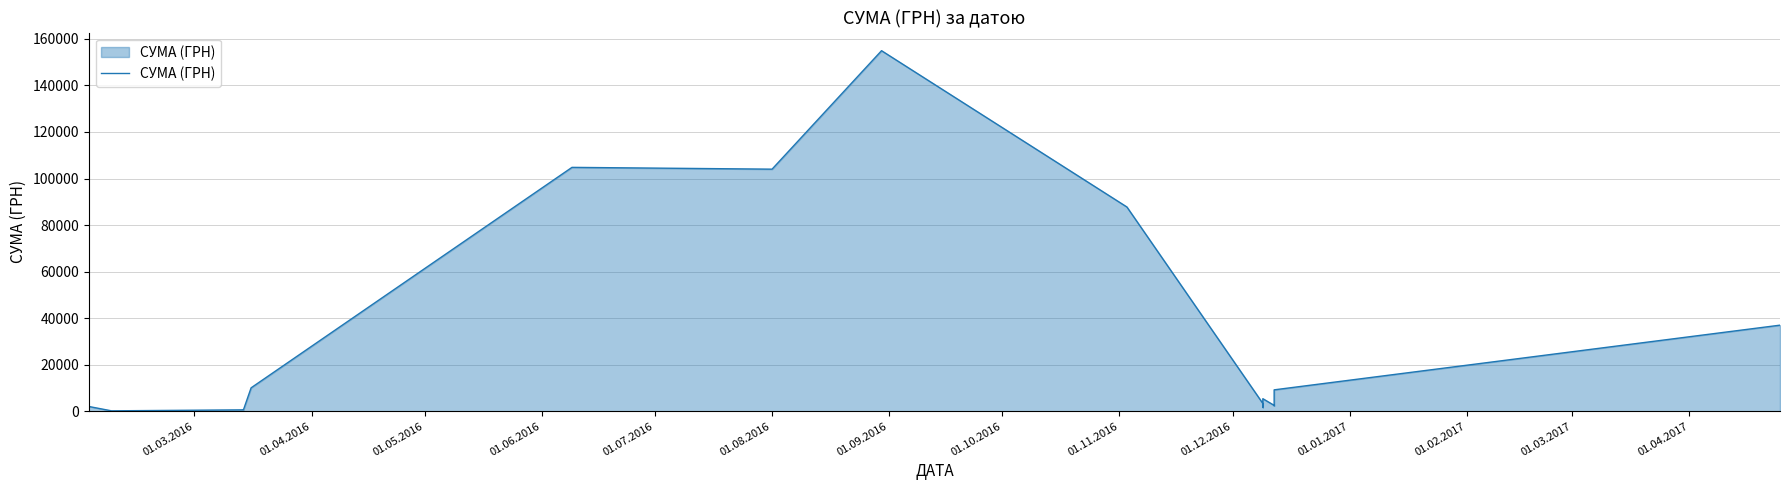

What is the value of the 33rd point from the left?

87768.0